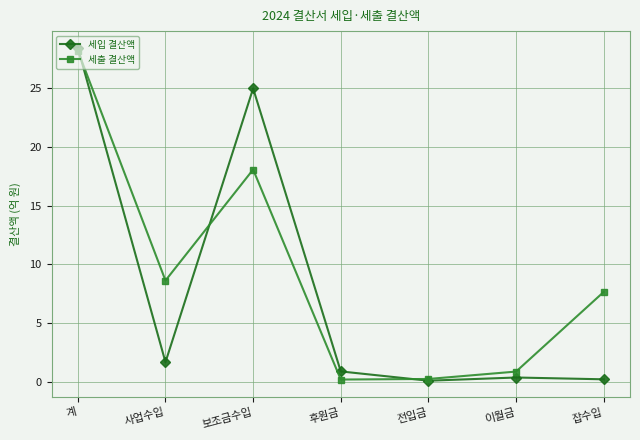

What are all the series names shown in the legend?

세입 결산액, 세출 결산액